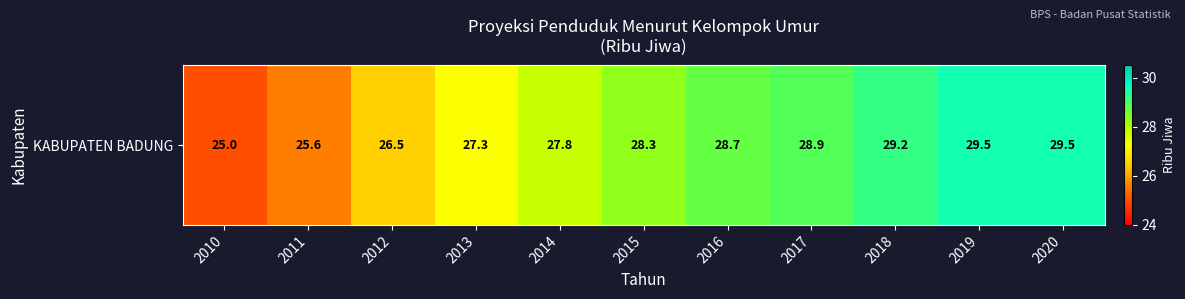

The value at 2015 is 13.2. True or false?

False